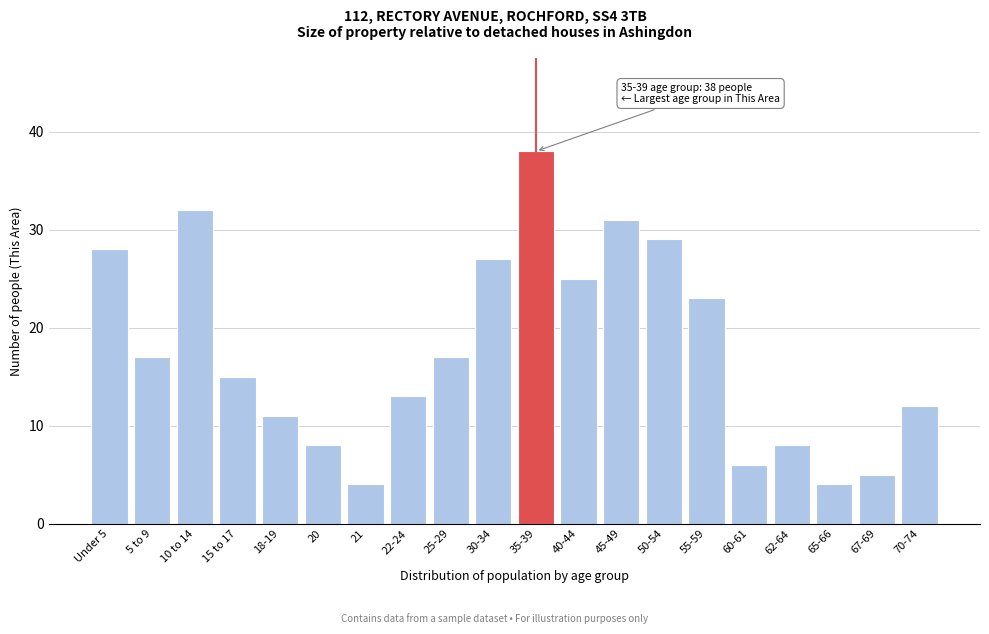

Reading left to right, what are all the values shown in this chart?

Under 5=28	5 to 9=17	10 to 14=32	15 to 17=15	18-19=11	20=8	21=4	22-24=13	25-29=17	30-34=27	35-39=38	40-44=25	45-49=31	50-54=29	55-59=23	60-61=6	62-64=8	65-66=4	67-69=5	70-74=12